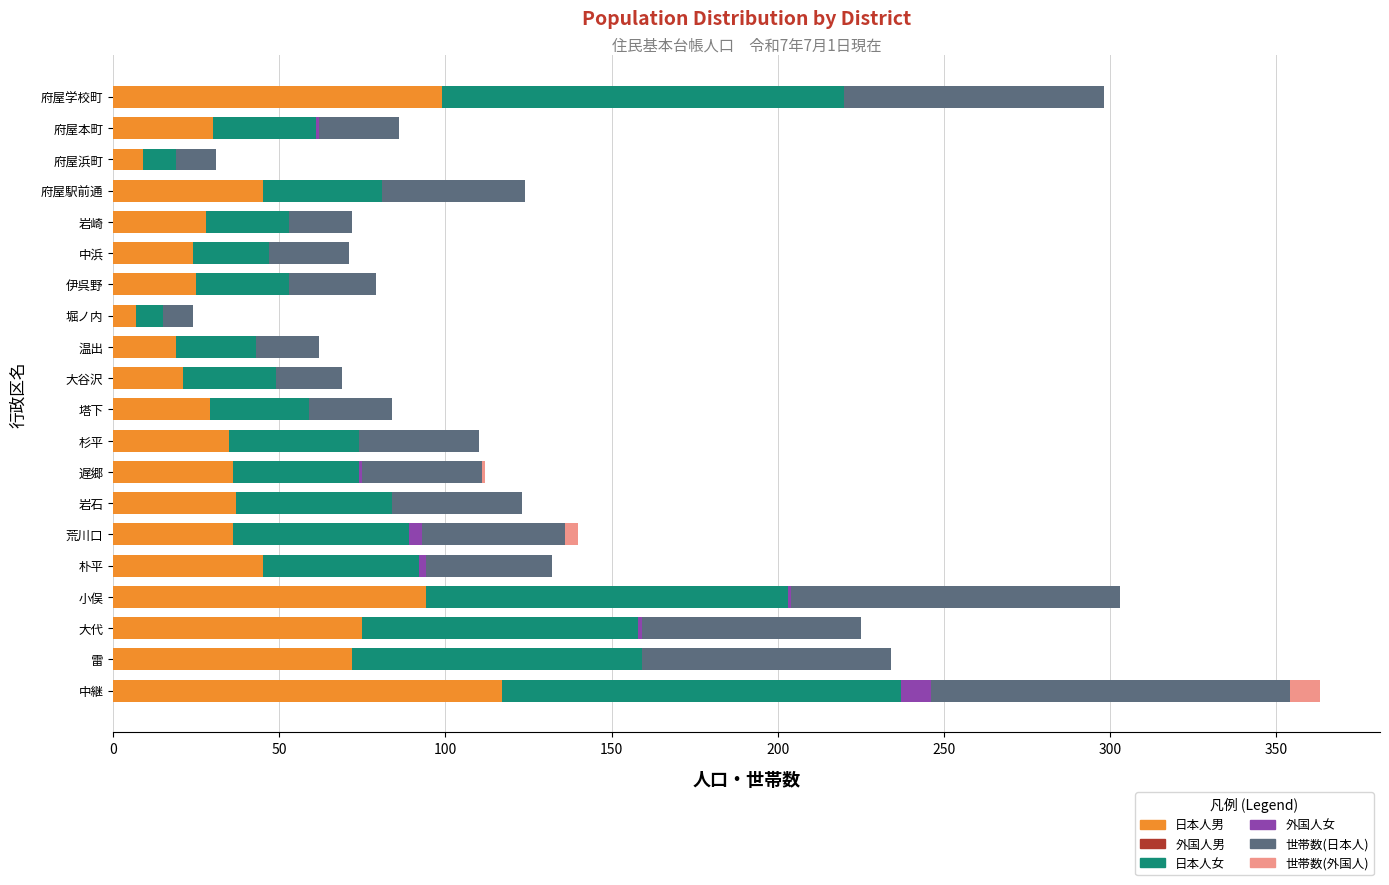

What is the highest value of the 日本人男 series?

117